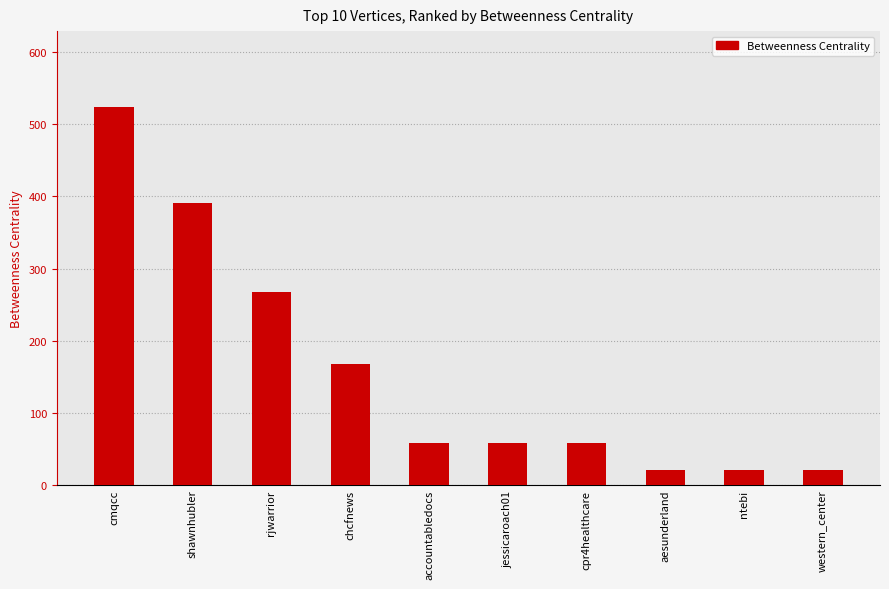

What is the change in value from cmqcc to accountabledocs?

-466.5